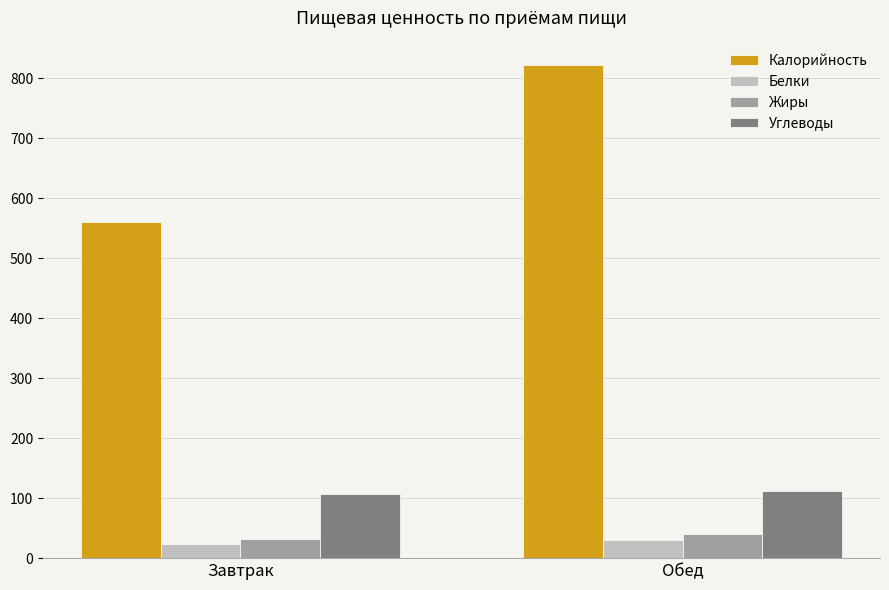

What is the difference between the highest and lowest values at Завтрак?

535.9